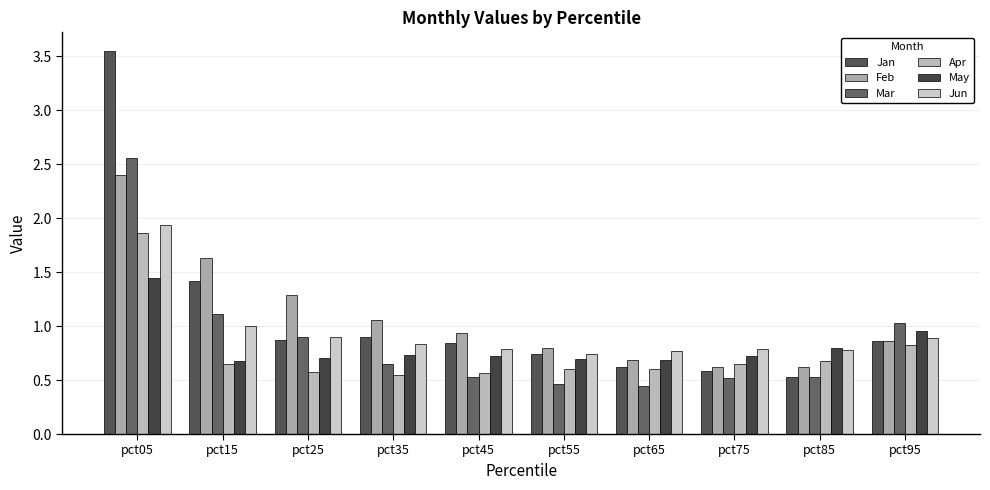

How many bars are there in each group?

6